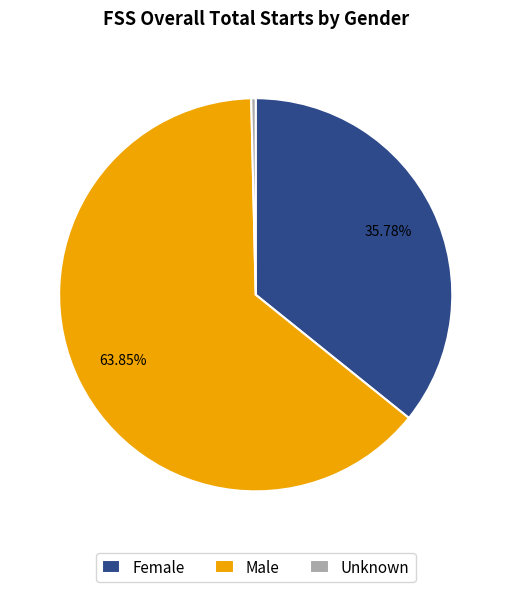

Count the number of slices in the pie.

3